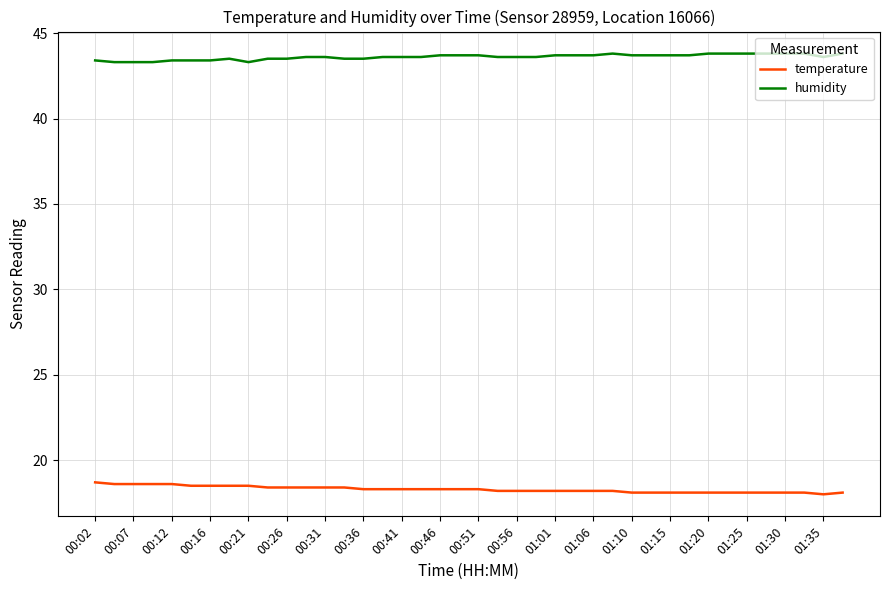

What is the greatest value displayed?

43.8